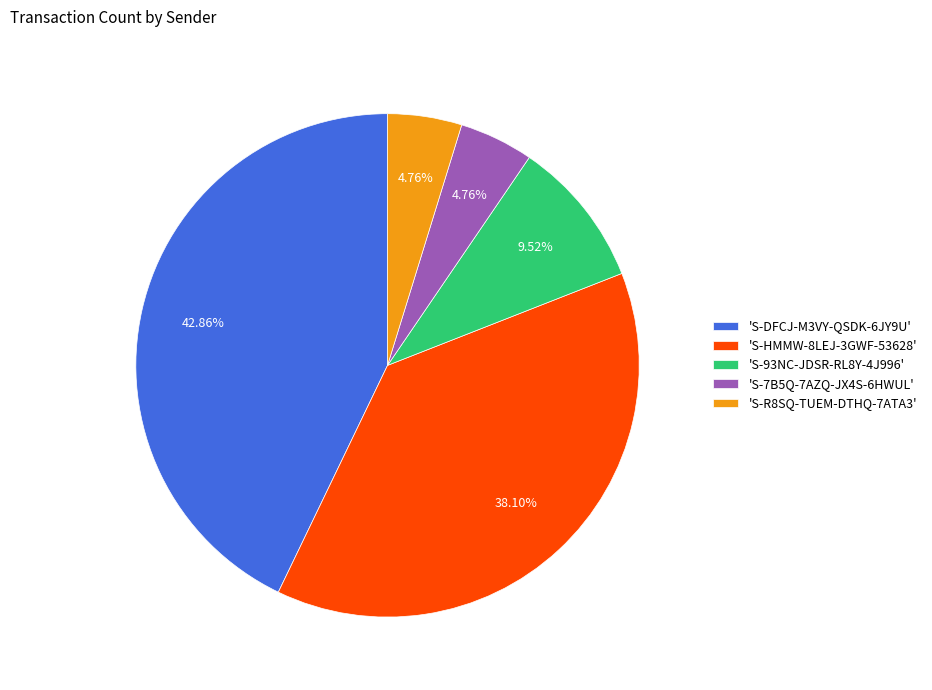

Which has a higher value, 'S-HMMW-8LEJ-3GWF-53628' or 'S-93NC-JDSR-RL8Y-4J996'?

'S-HMMW-8LEJ-3GWF-53628'